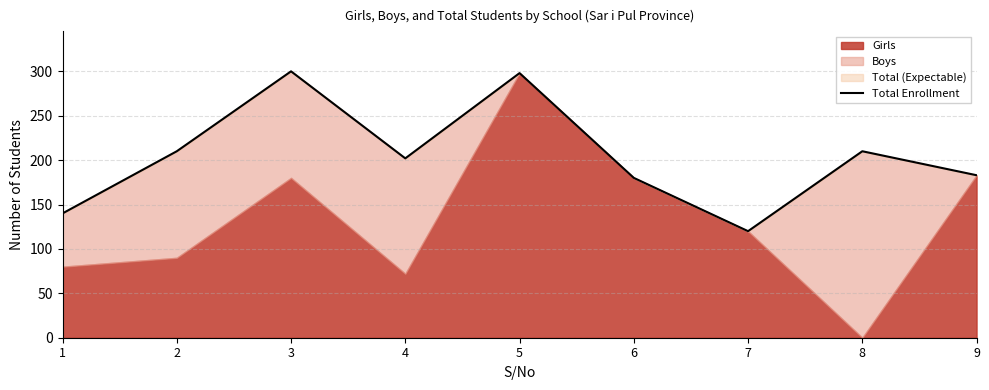

The chart shows a value of 251 at 1. True or false?

False